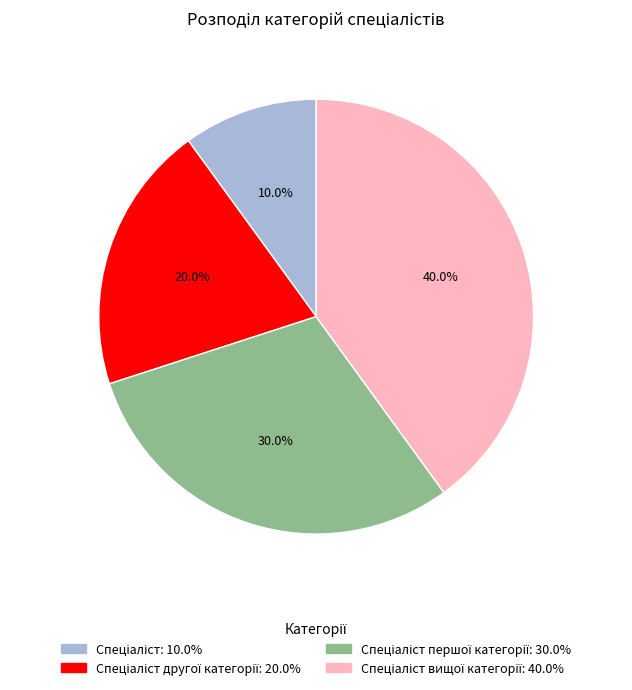

Is there a majority slice in this chart?

No